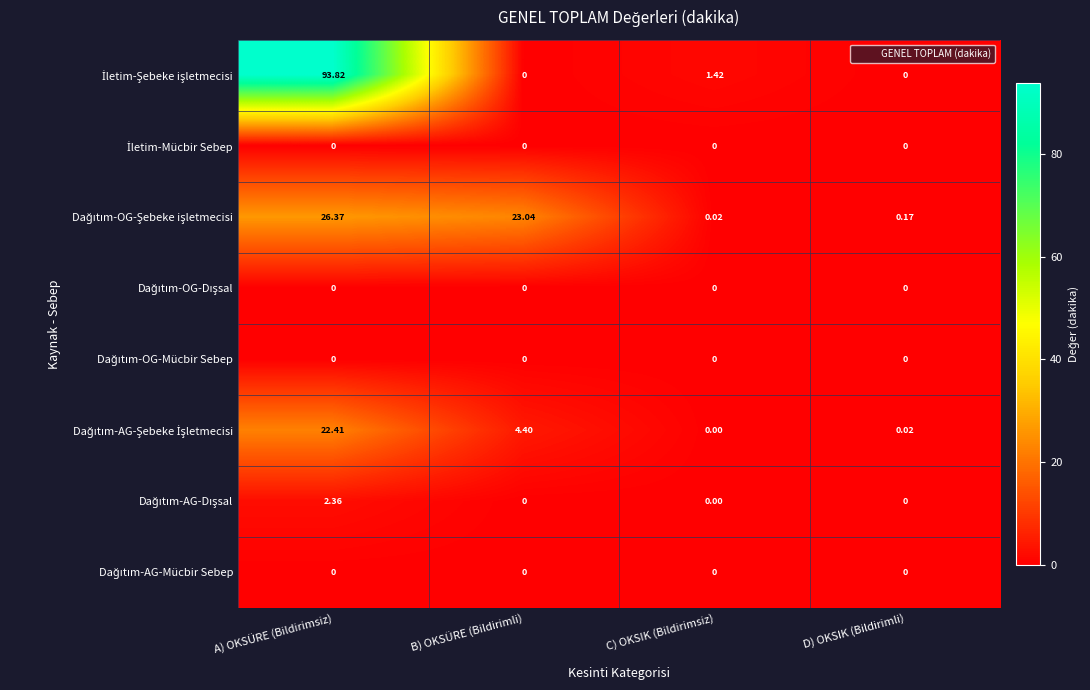

At which category does the chart reach its peak across all series?

A) OKSÜRE (Bildirimsiz)